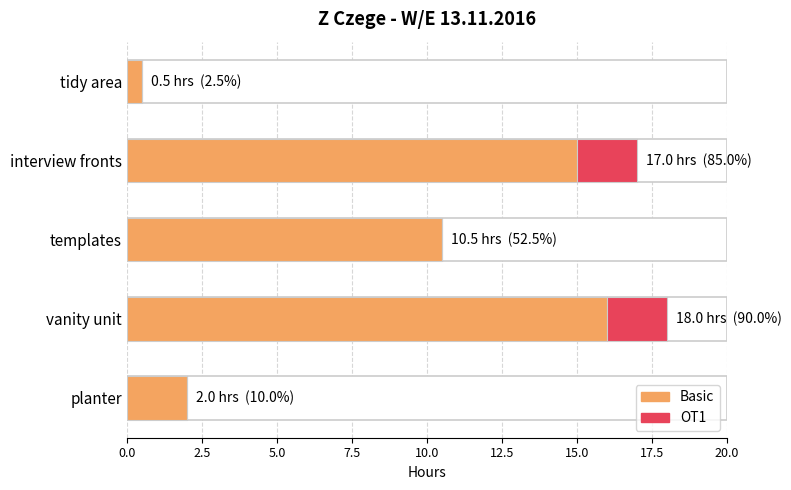

Which has a higher value, tidy area or templates?

templates